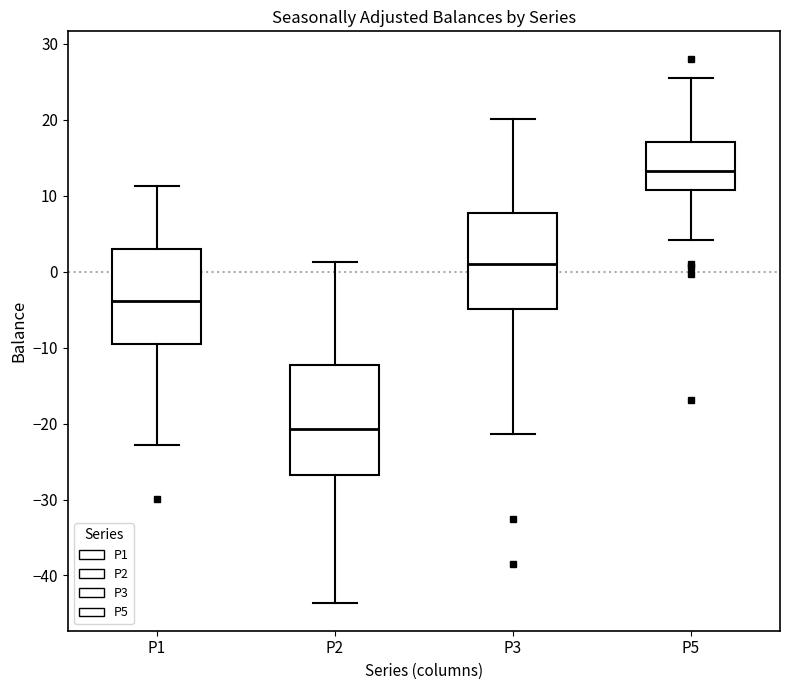

Which box is the tallest, from its lower edge to its upper edge?

P2